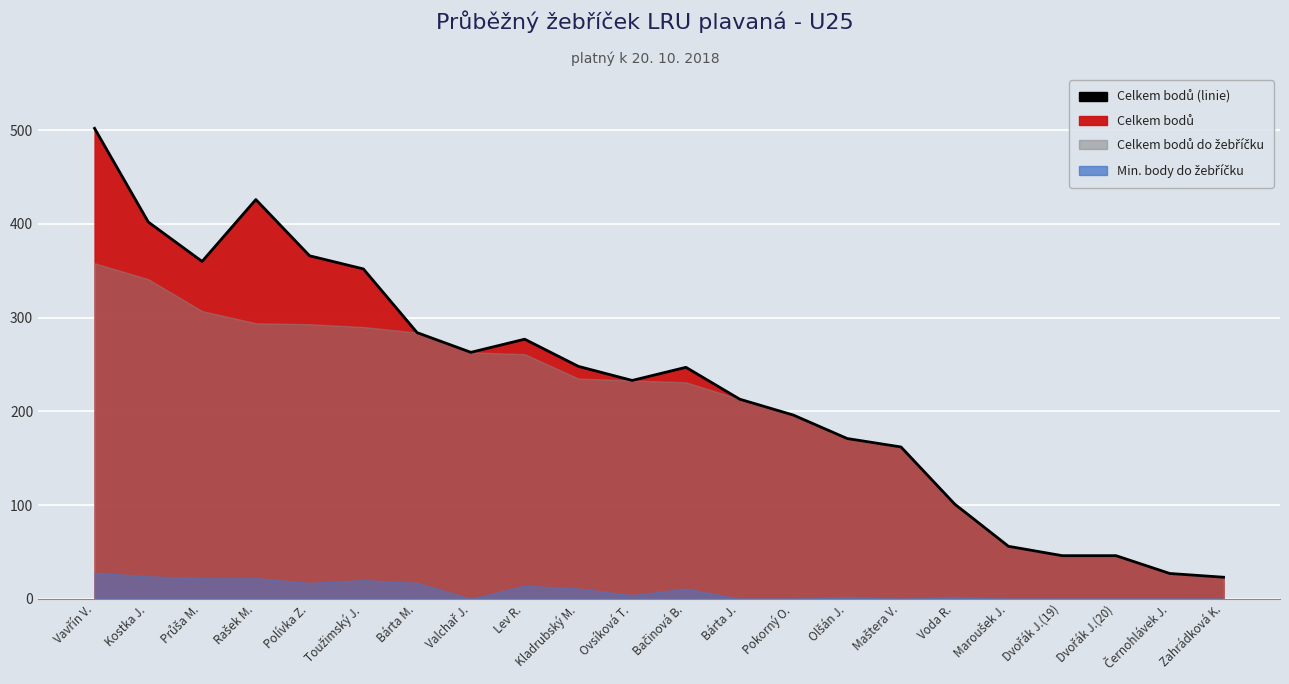

What is the value of the 15th point from the left?

171